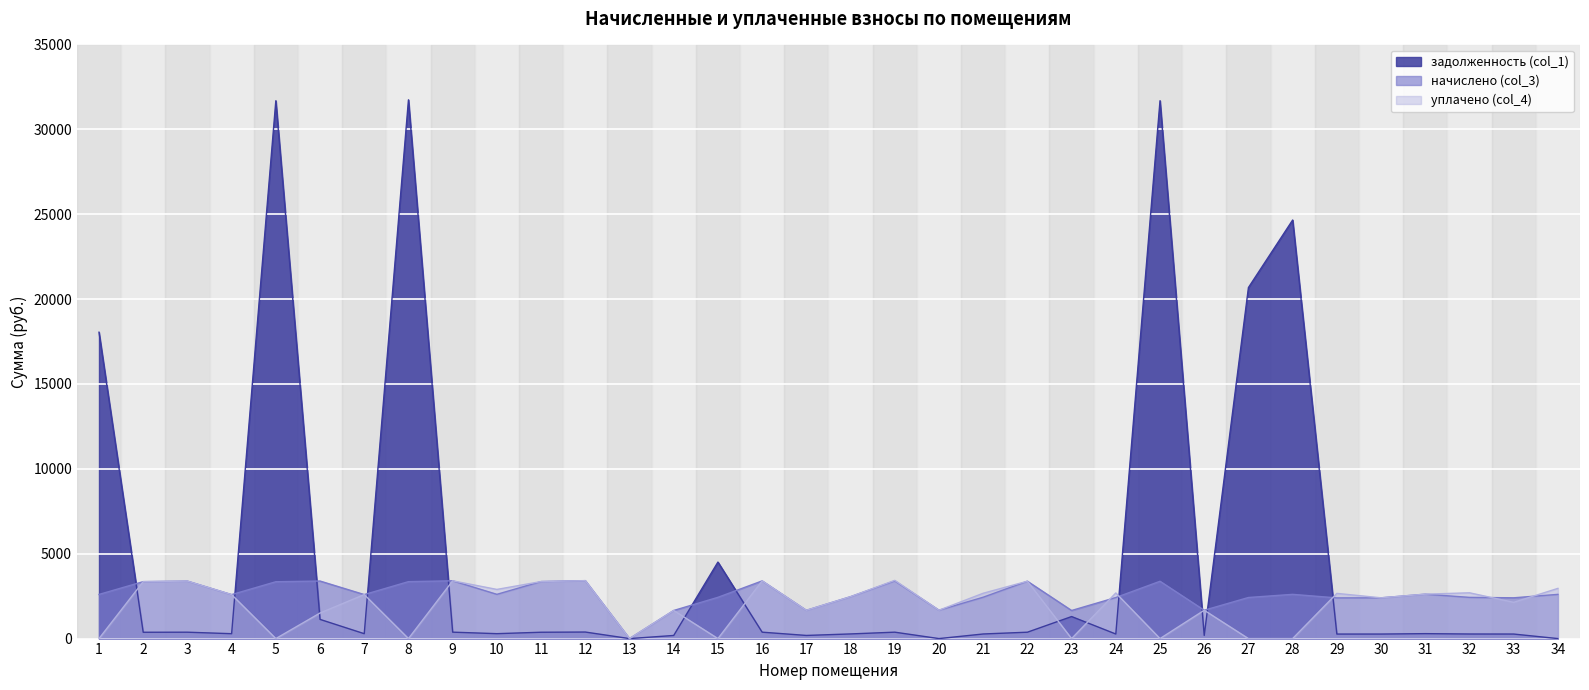

How many lines are shown in the chart?

3